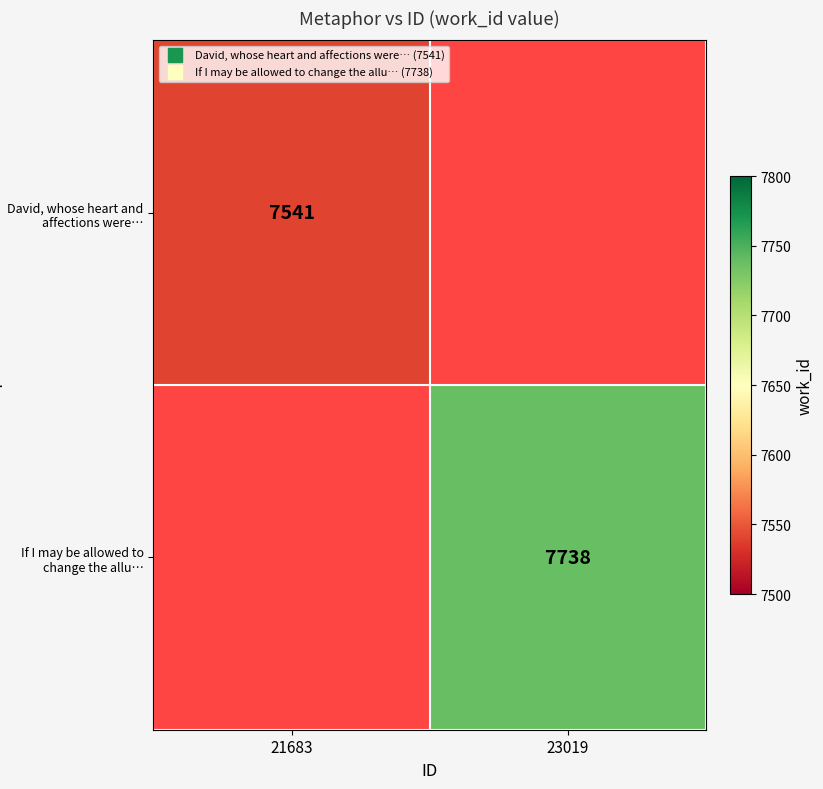

The If I may be allowed to change the allu… series shows 7738.0 at 23019. True or false?

True